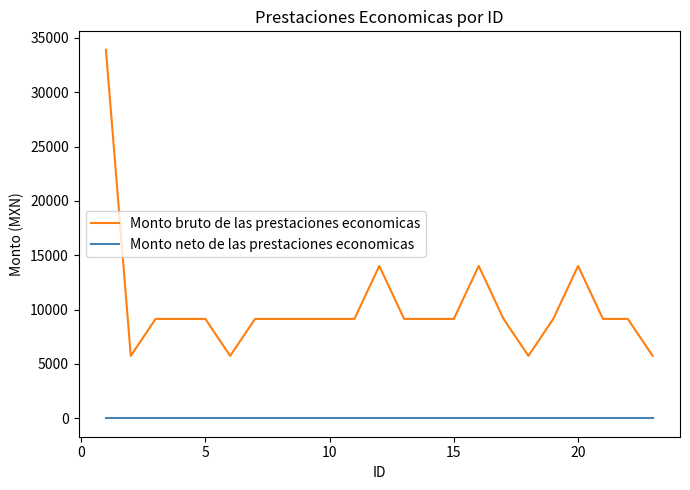

What are all the series names shown in the legend?

Monto bruto de las prestaciones economicas, Monto neto de las prestaciones economicas